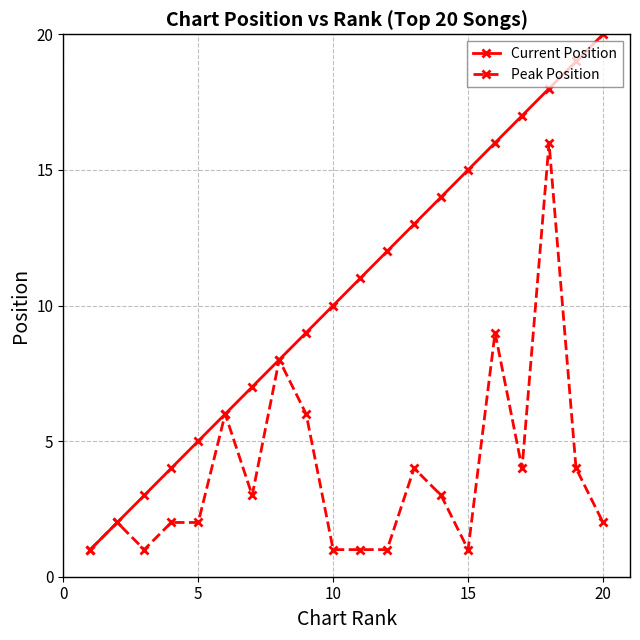

What are all the series names shown in the legend?

Current Position, Peak Position